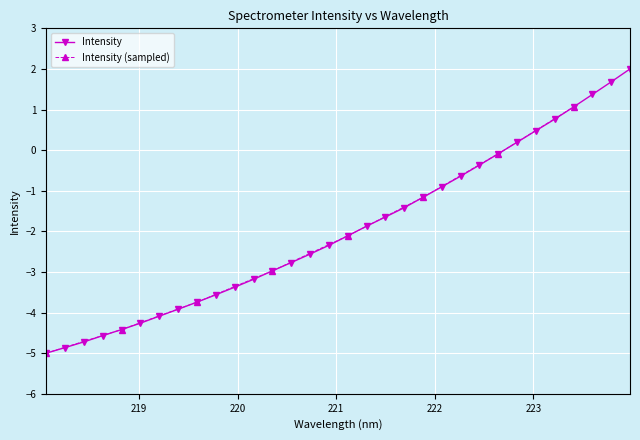

What is the difference between the values at 219.0156 and 218.8244?

0.2